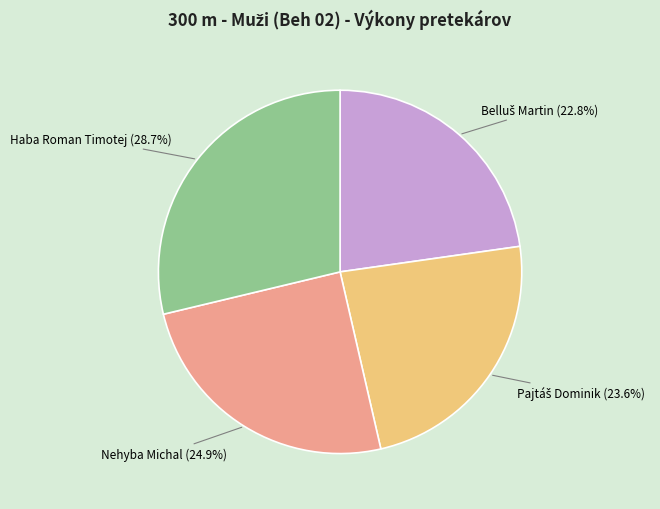

Is there a majority slice in this chart?

No